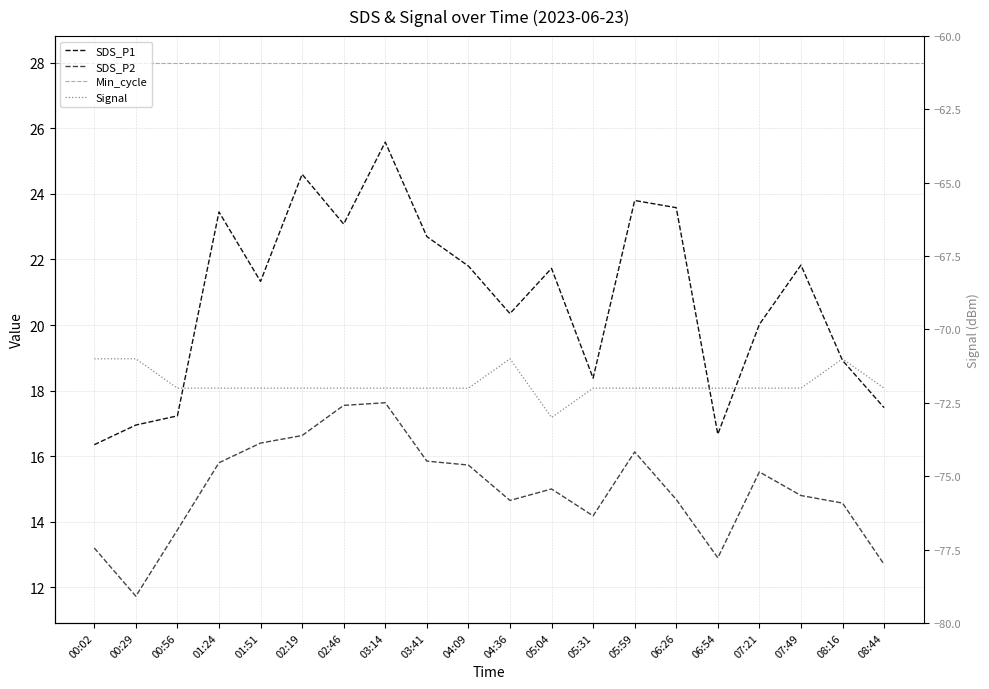

What is the sum of the SDS_P2 values at 04:09 and 01:51?

32.1